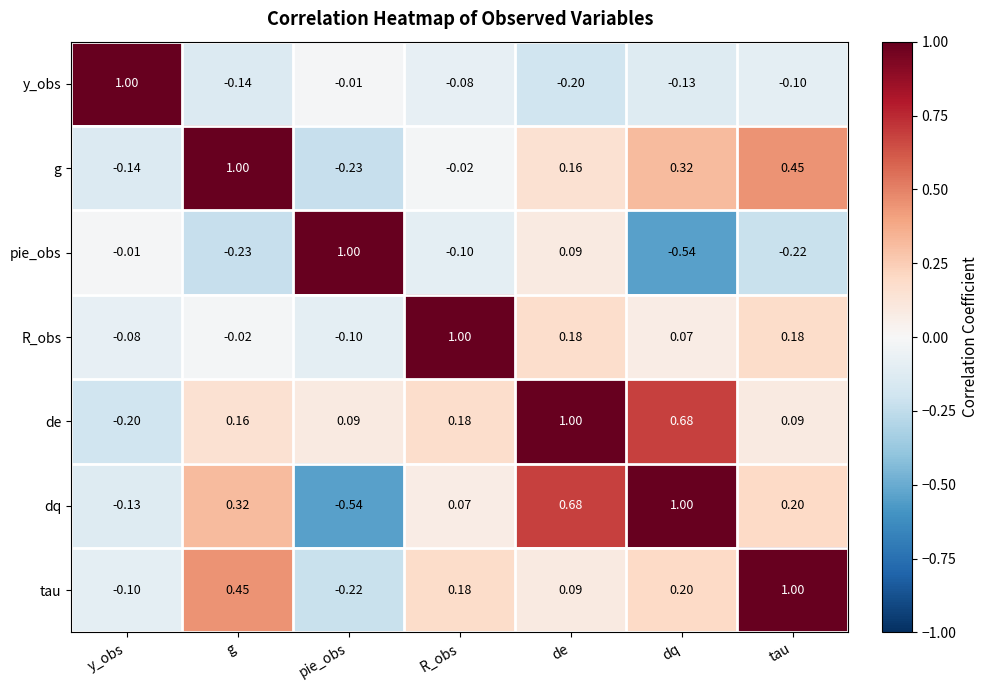

At which category is the sum across all series the highest?

de